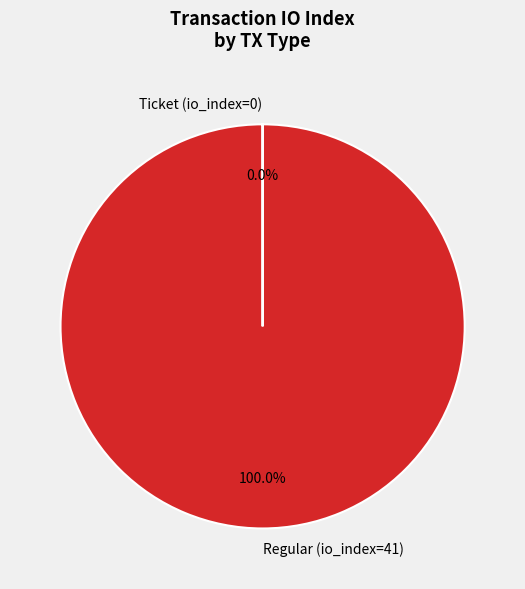

Is Regular (io_index=41) the majority of the pie?

Yes